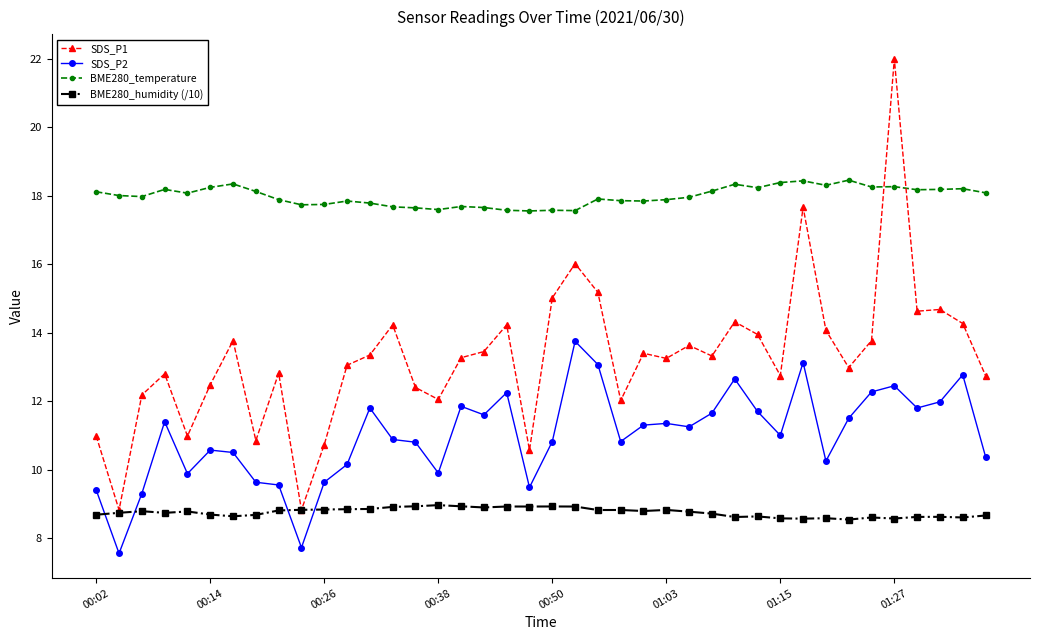

Rank the series by their maximum value, from lowest to highest.

BME280_humidity (/10), SDS_P2, BME280_temperature, SDS_P1